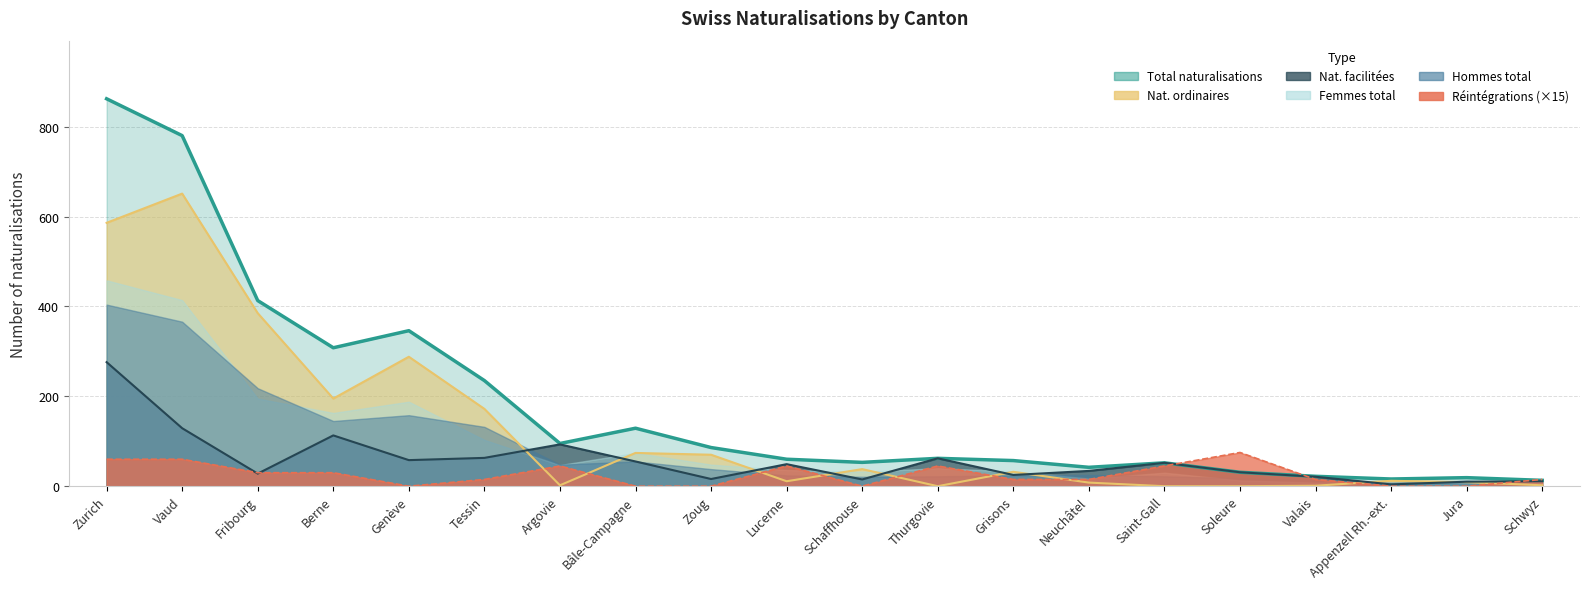

True or false: Nat. ordinaires and Total naturalisations intersect in this chart.

False